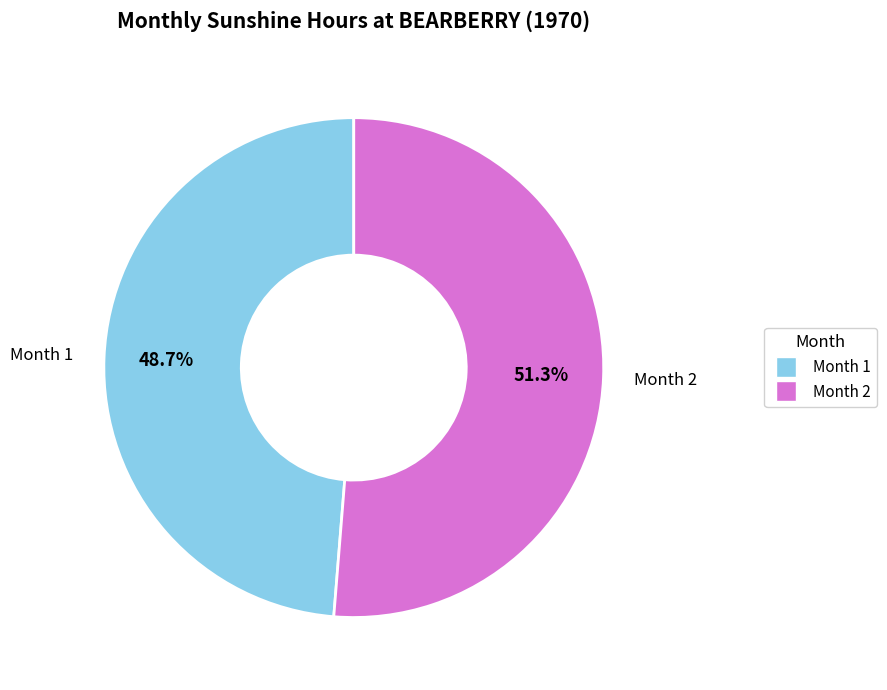

How many segments does this pie chart have?

2